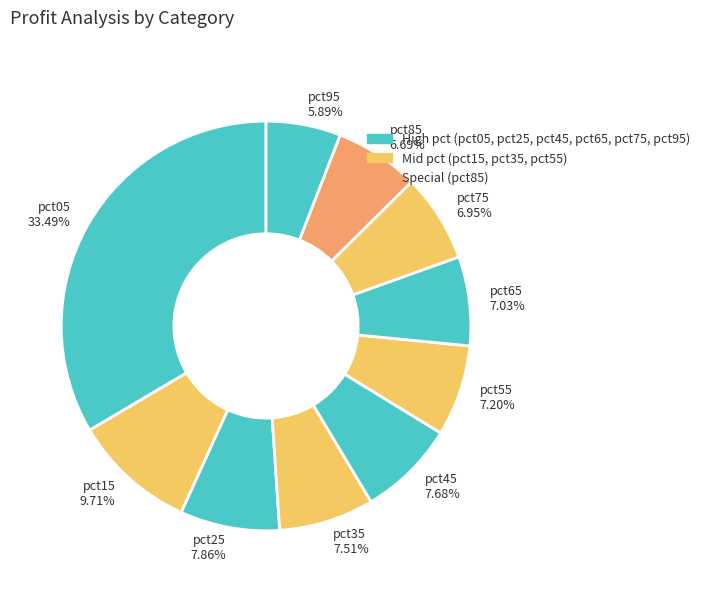

To the nearest percent, what is the combined percentage of pct05 and pct75?

40%